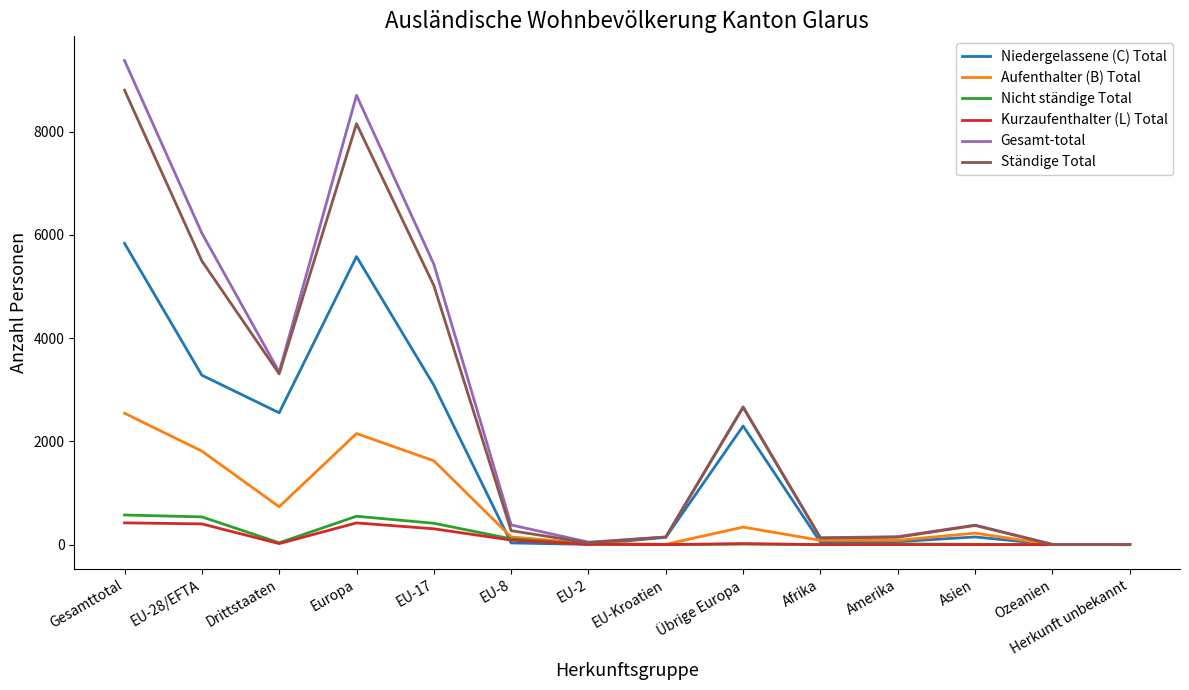

The value of Ständige Total at Gesamttotal is 2306. True or false?

False